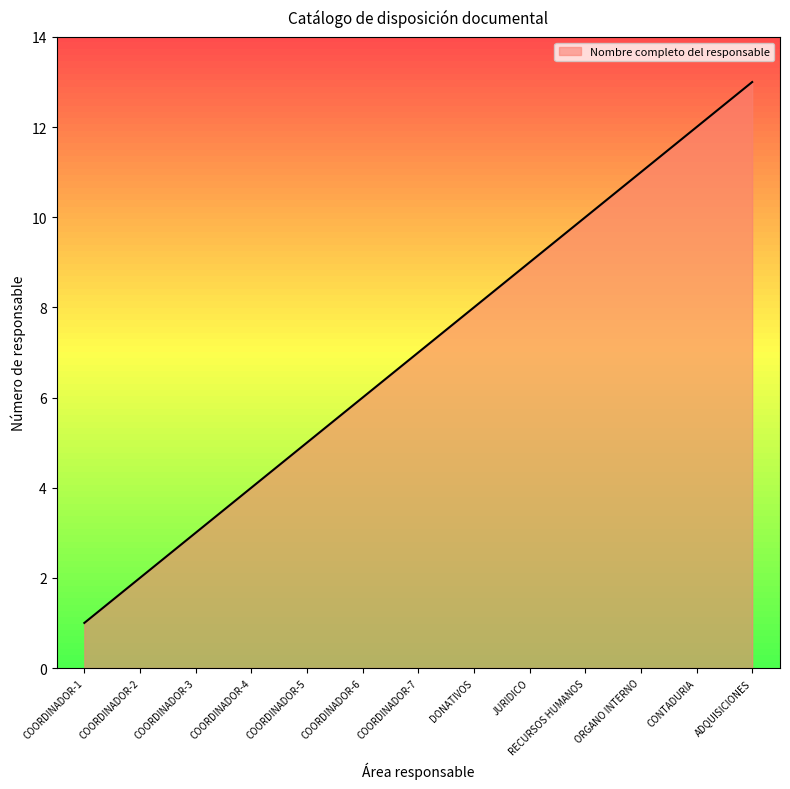

Reading left to right, list all the values displayed in this chart.

COORDINADOR-1=1	COORDINADOR-2=2	COORDINADOR-3=3	COORDINADOR-4=4	COORDINADOR-5=5	COORDINADOR-6=6	COORDINADOR-7=7	DONATIVOS=8	JURIDICO=9	RECURSOS HUMANOS=10	ORGANO INTERNO=11	CONTADURIA=12	ADQUISICIONES=13